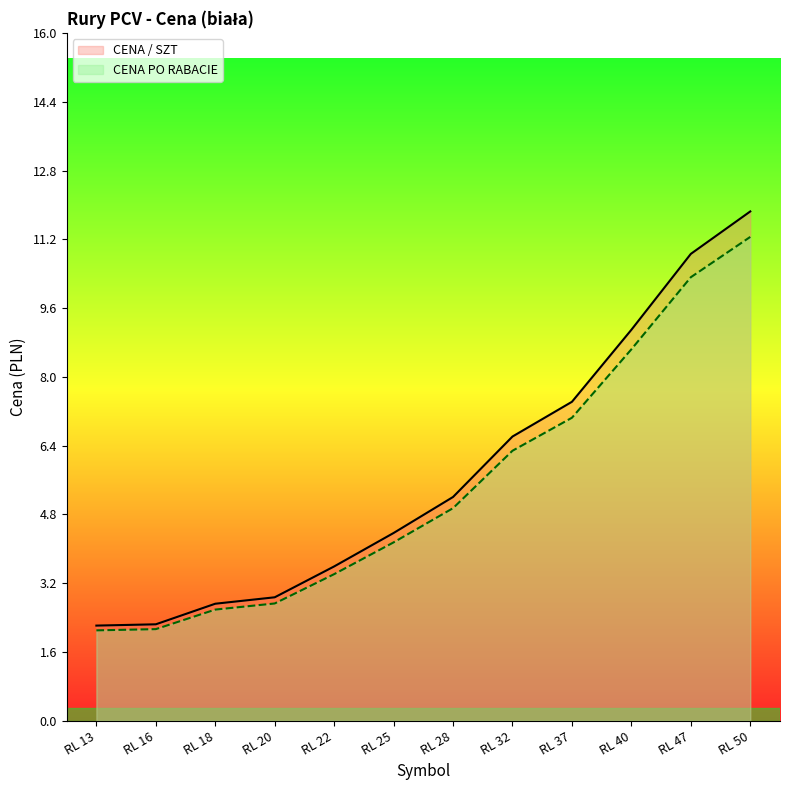

Which series has the largest total across all categories?

CENA / SZT